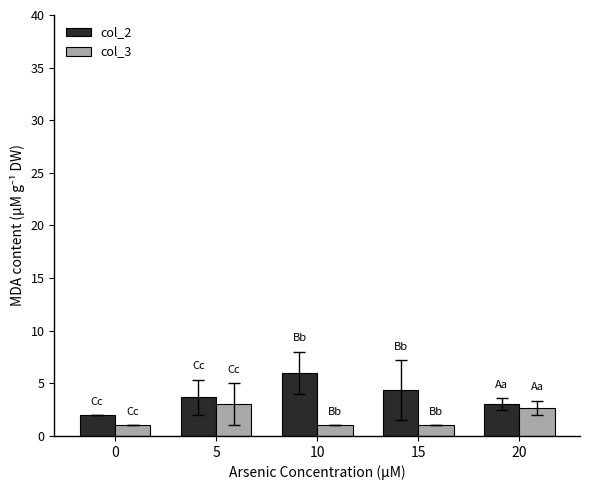

What is the value of the col_2 bar at the 1st from the left?

2.0